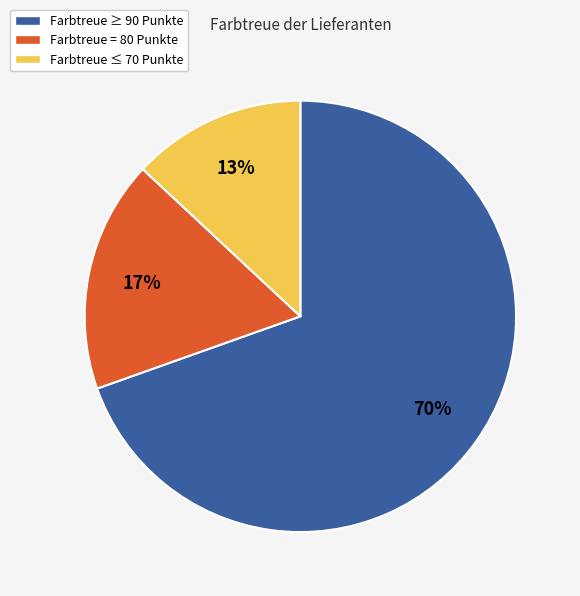

Do Farbtreue = 80 Punkte and Farbtreue ≤ 70 Punkte together represent more than half of the pie?

No